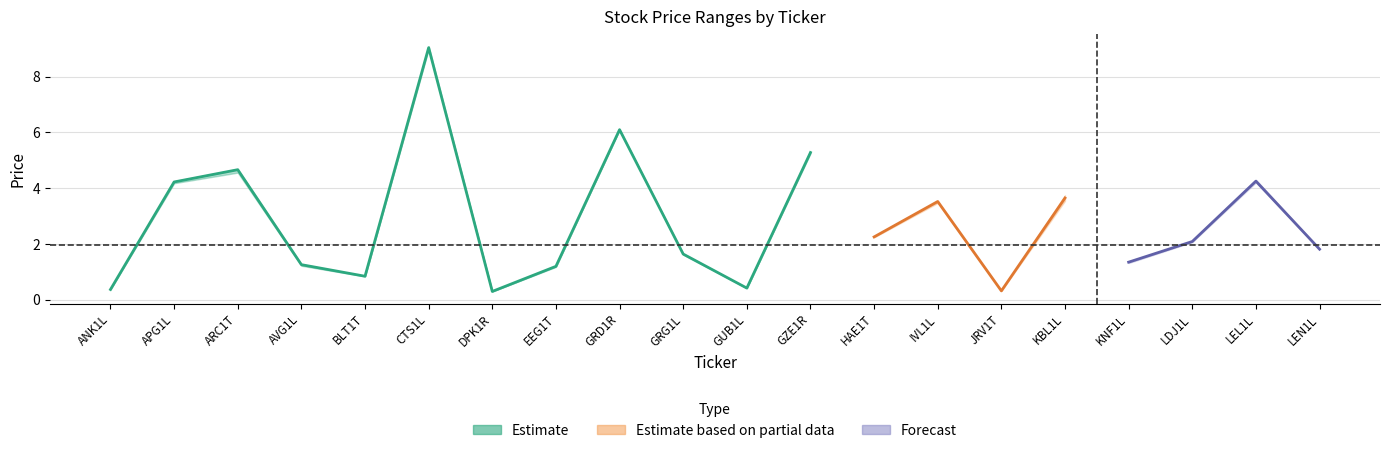

Does the chart have visible grid lines?

Yes